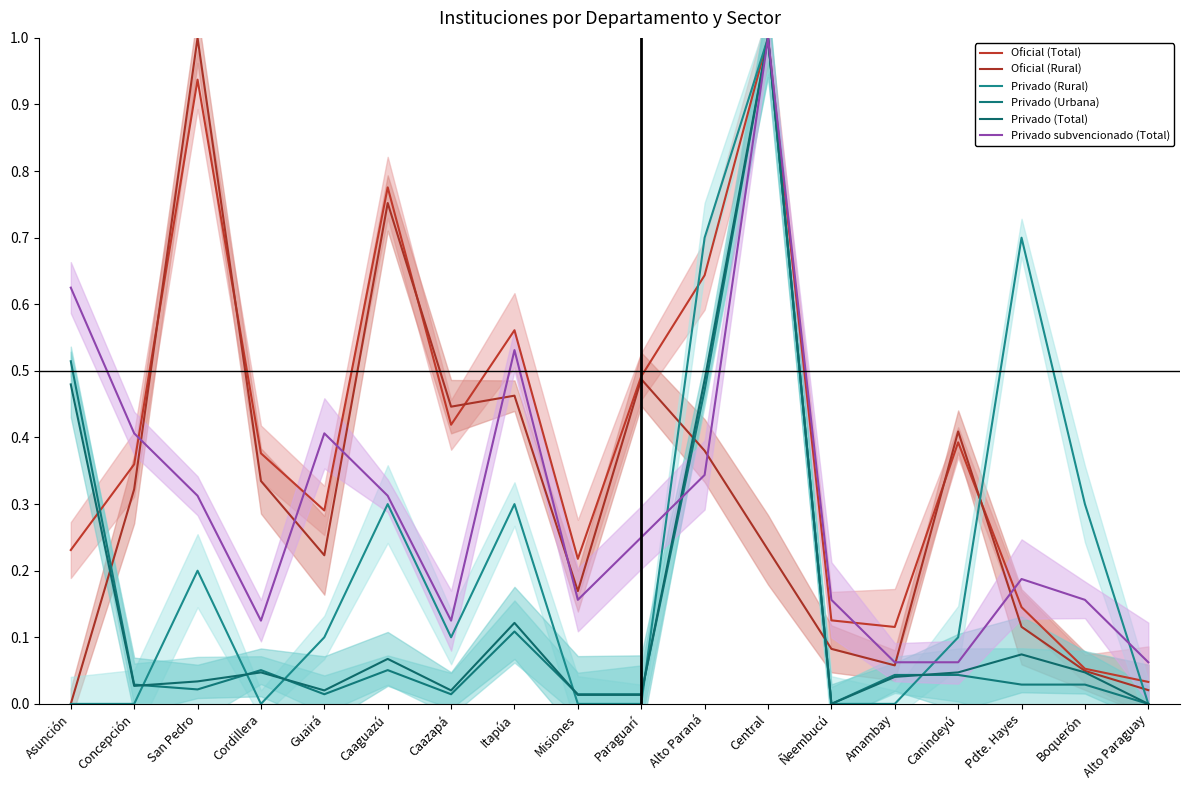

At how many categories does at least one series exceed 0?

18